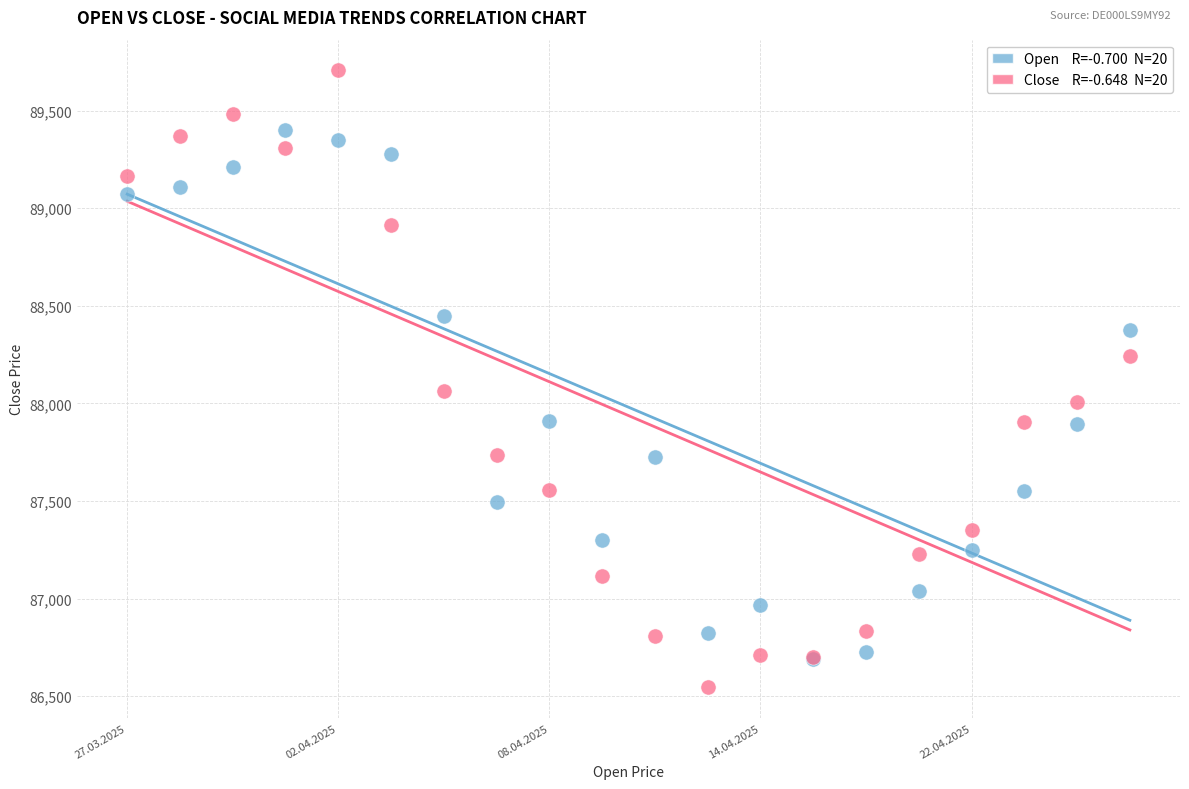

Across all series, what Y value is closest to 88125?

88064